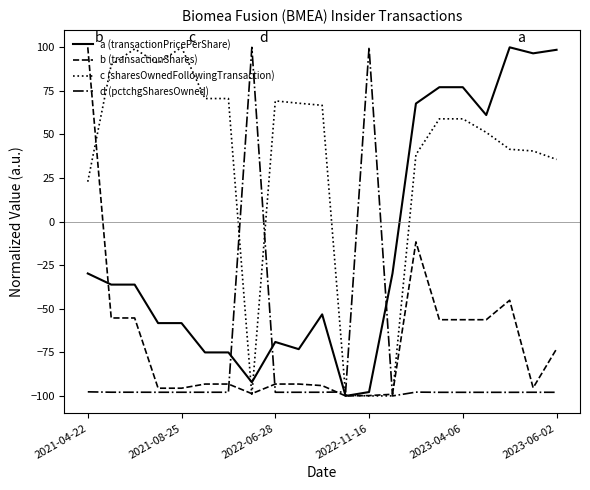

What is the maximum value shown in the chart?

100.0